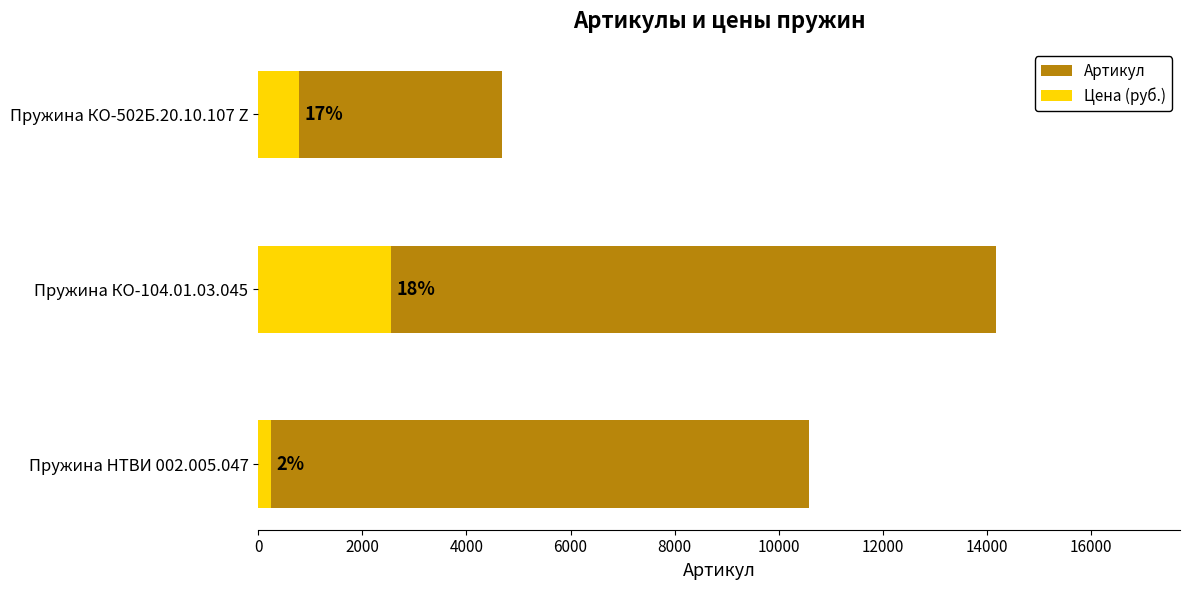

The value of Цена (руб.) at Пружина КО-104.01.03.045 is 2550. True or false?

True